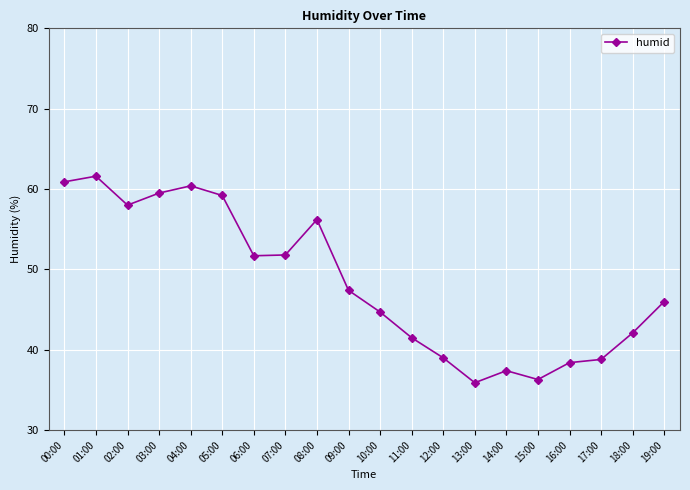

What is the greatest value displayed?

61.6